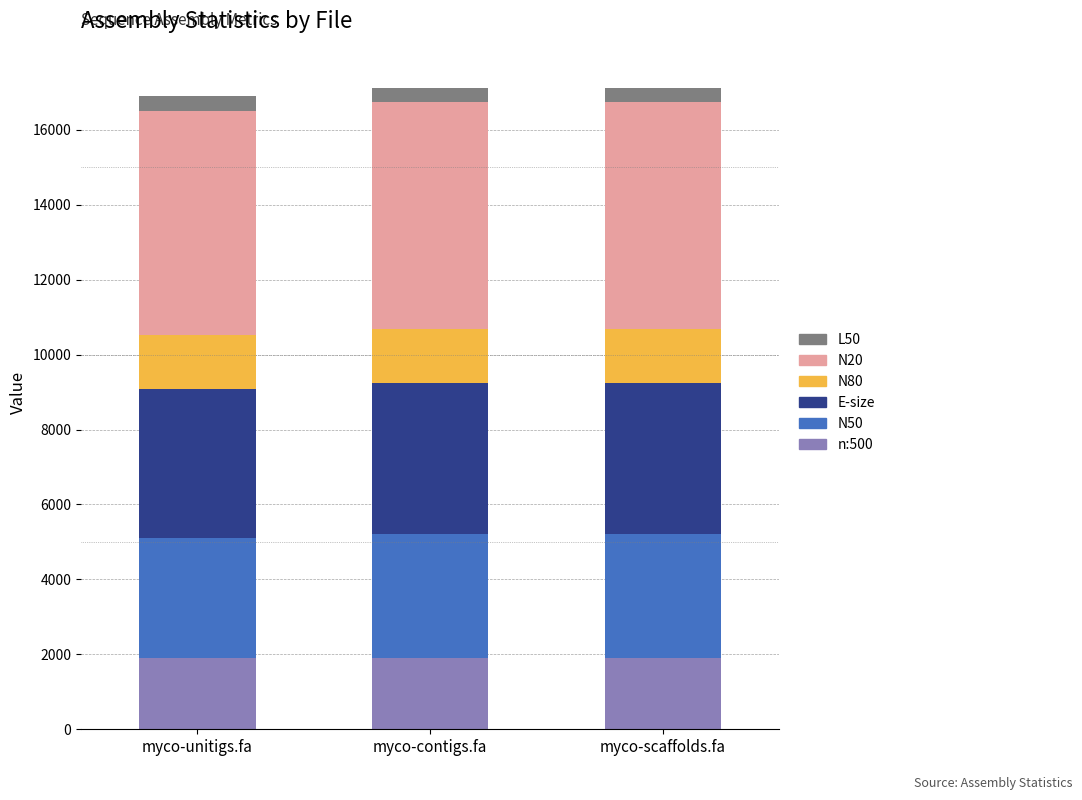

What is the total value across all series at myco-contigs.fa?

17117